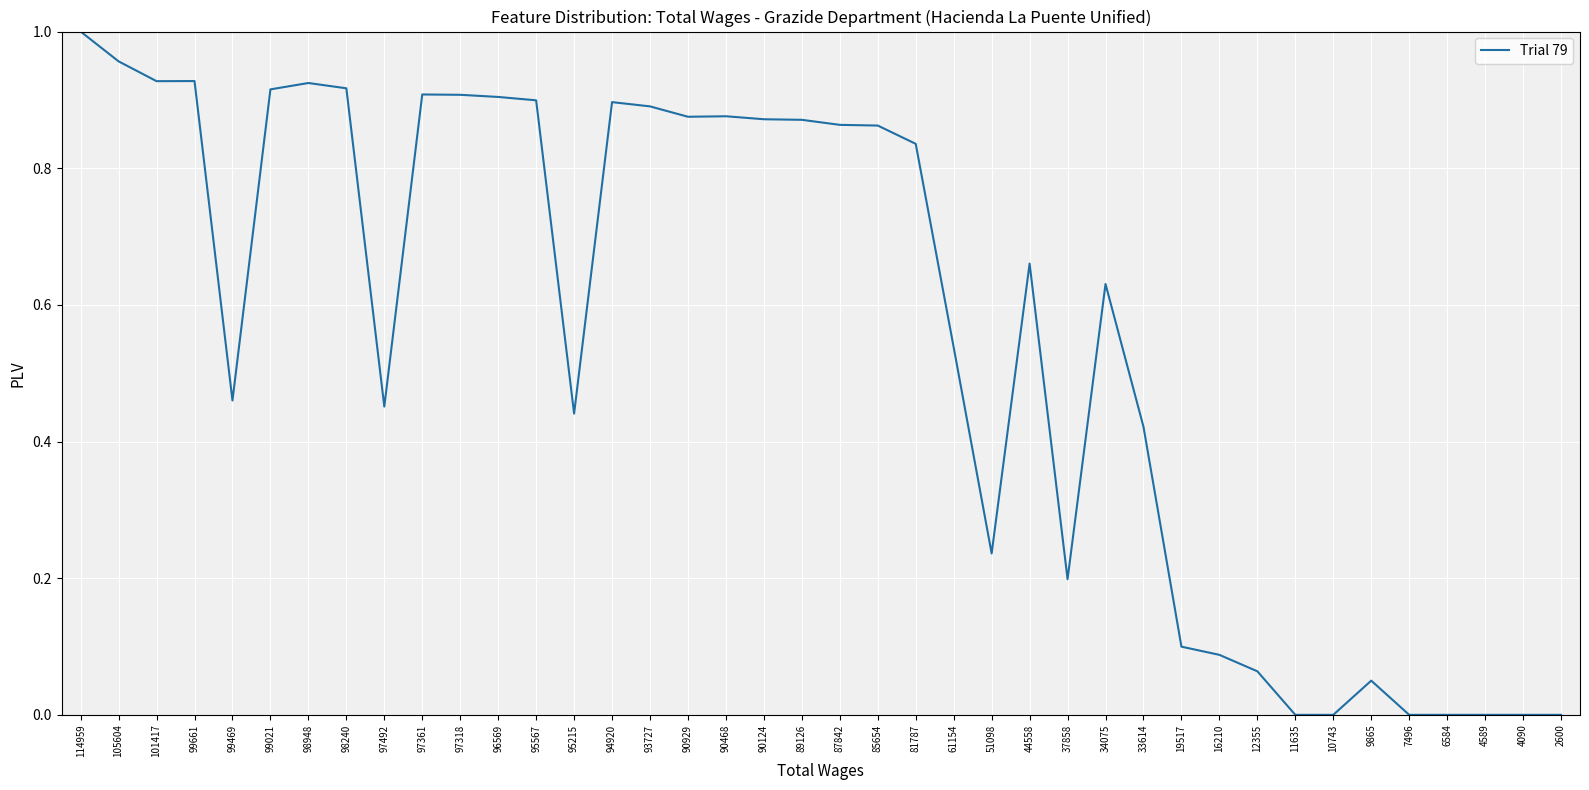

What is the change in value from 105604 to 12355?

-0.9